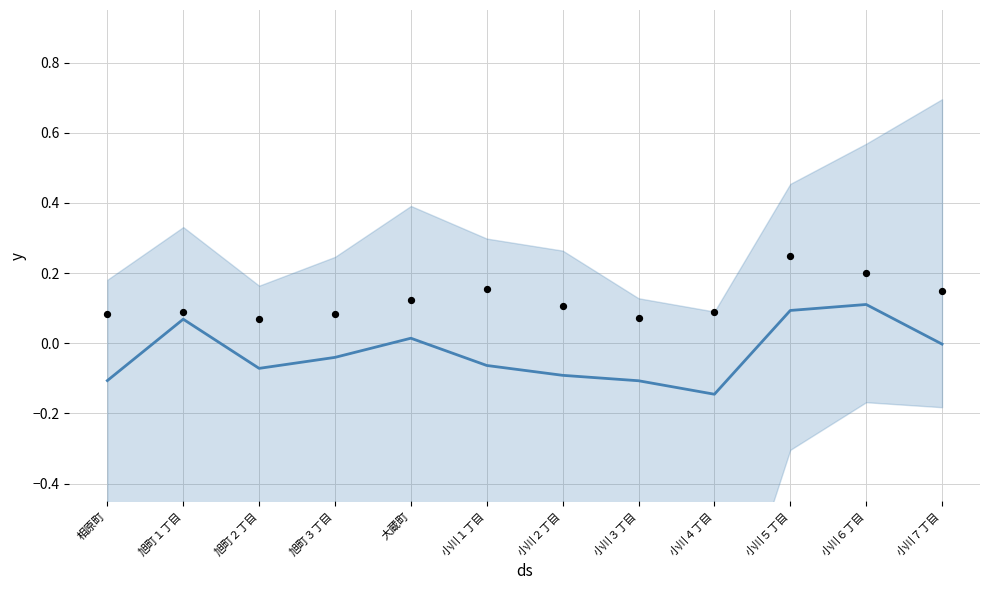

At which category is the sum across all series the highest?

小川５丁目